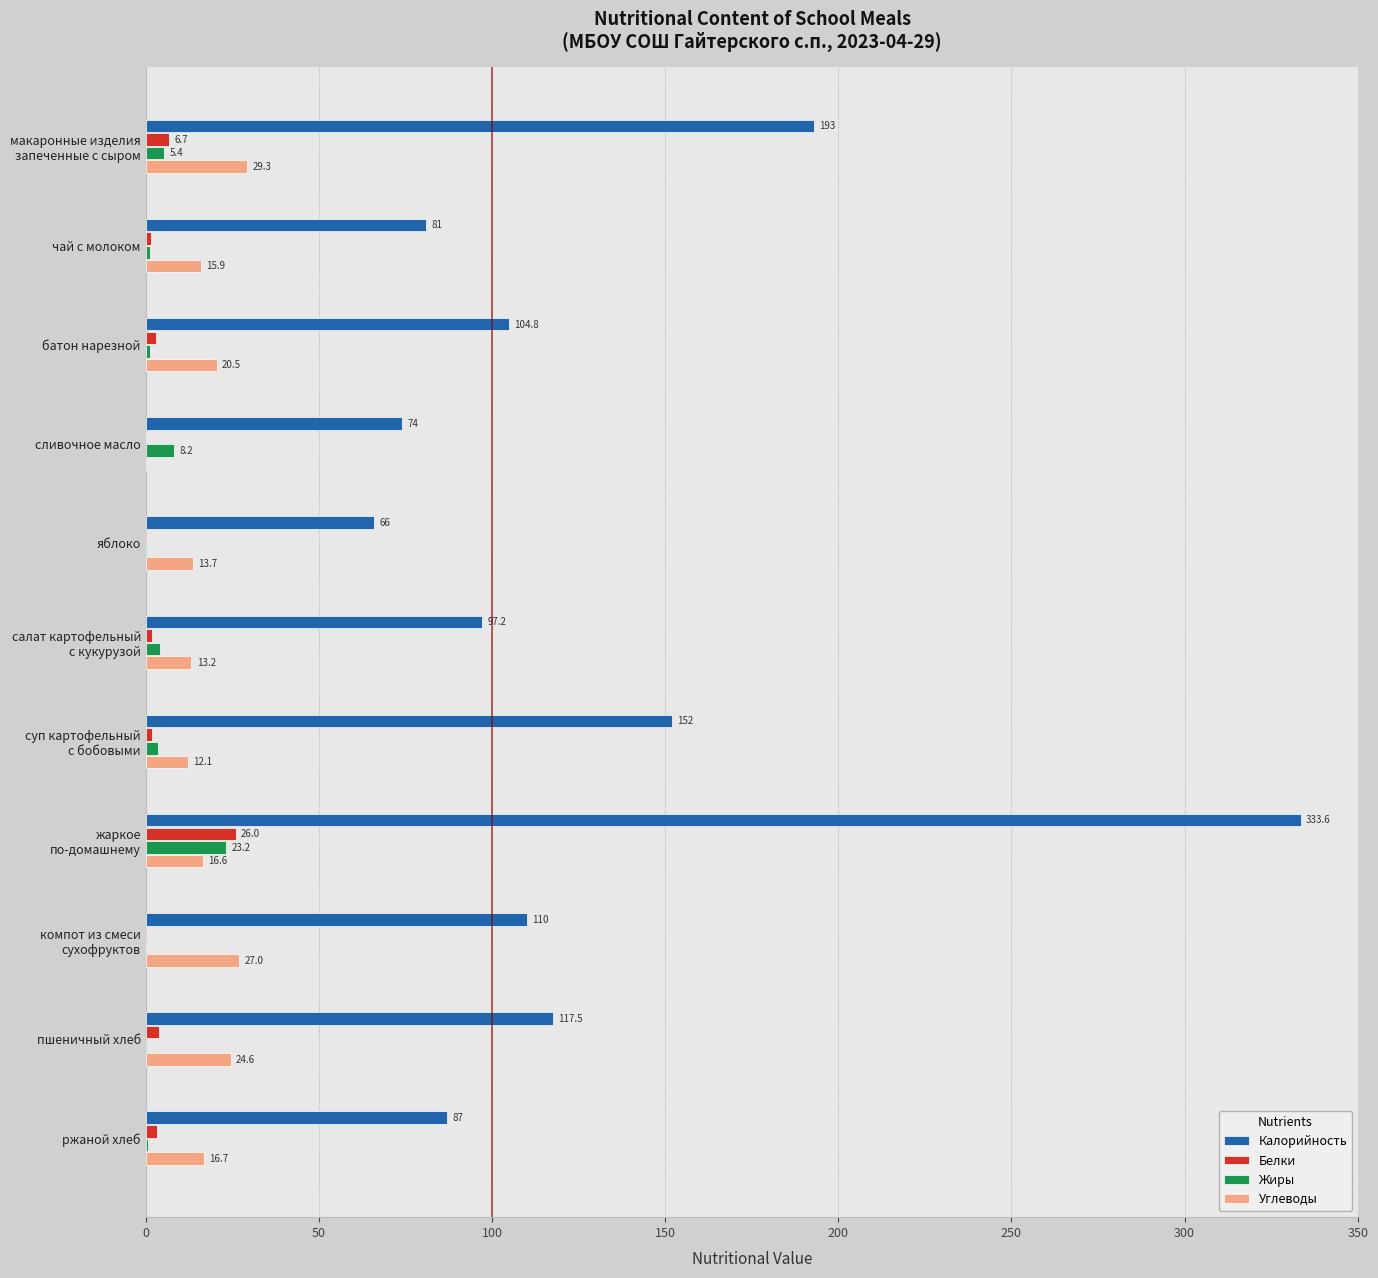

Which series has the largest total across all categories?

Калорийность